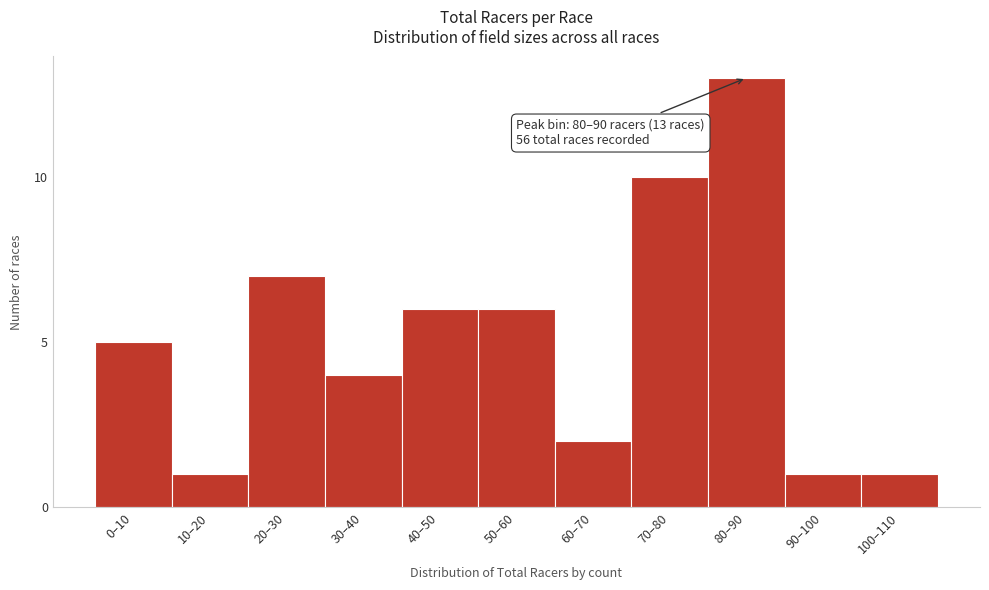

Reading left to right, extract all data points from this chart.

0–10=5	10–20=1	20–30=7	30–40=4	40–50=6	50–60=6	60–70=2	70–80=10	80–90=13	90–100=1	100–110=1